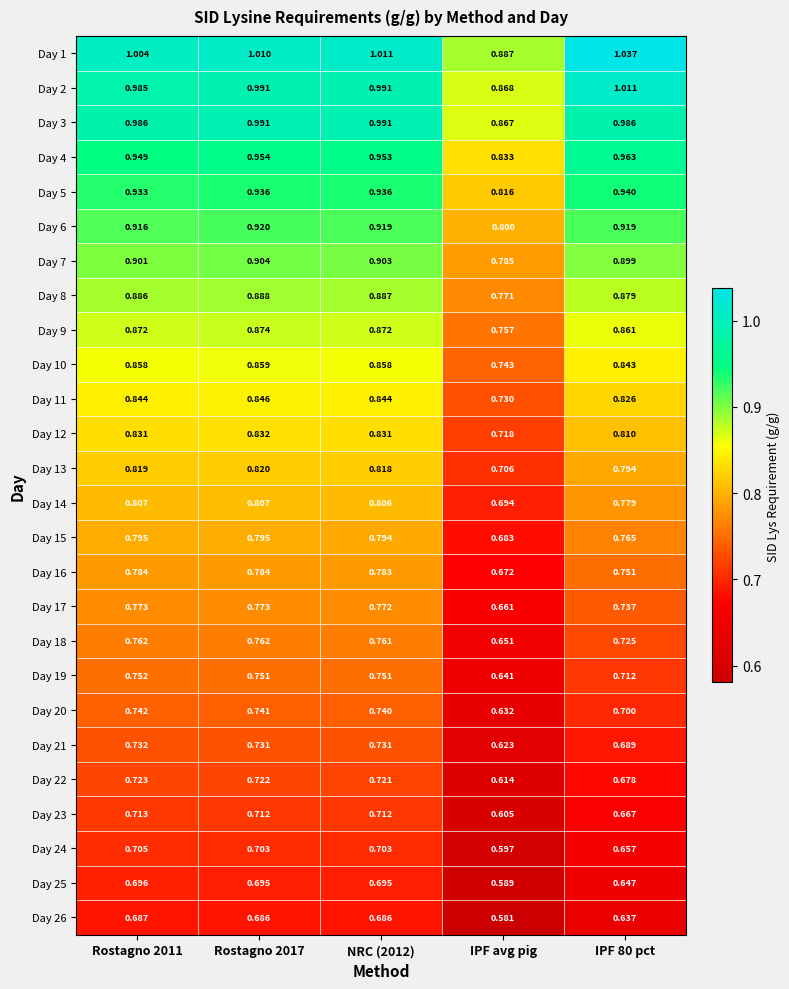

At which category does the chart reach its minimum across all series?

IPF avg pig